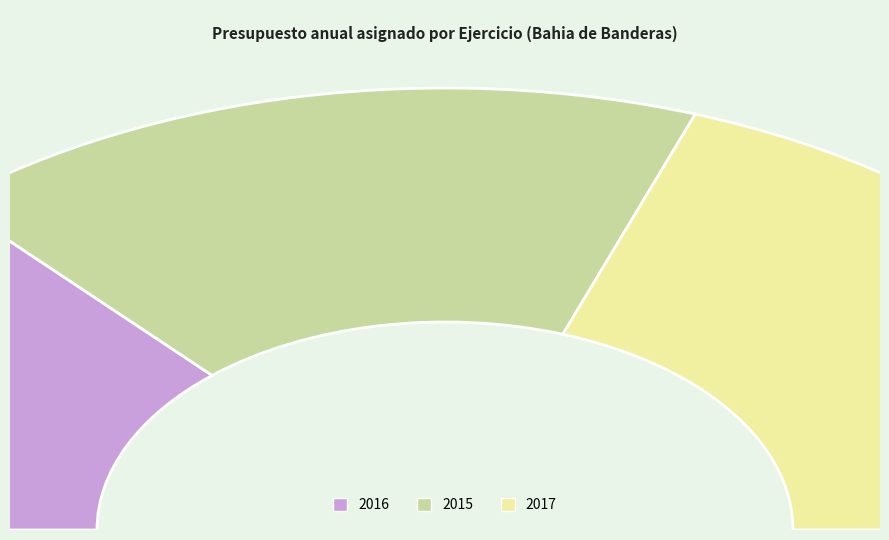

How many segments does this pie chart have?

3